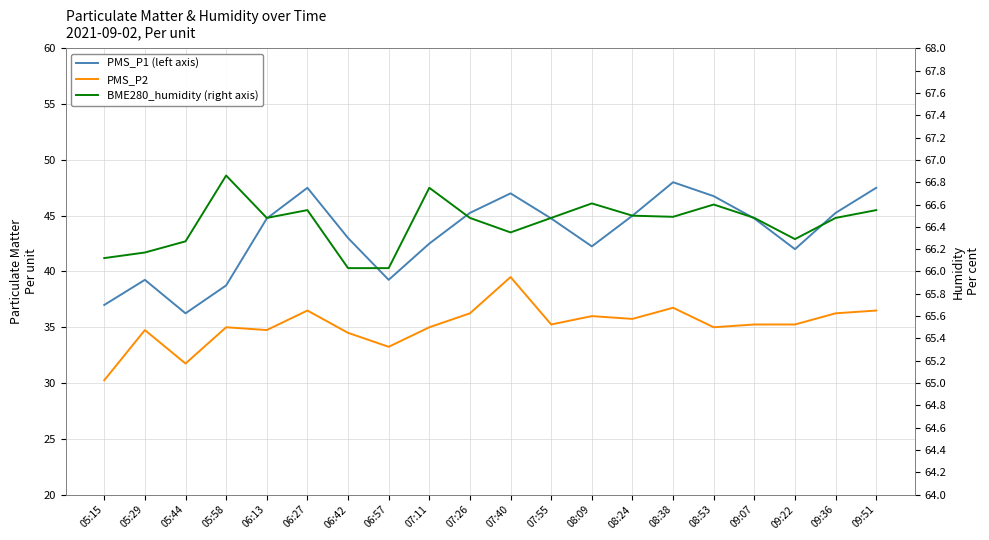

Reading left to right, list all the values displayed in this chart.

PMS_P1 (left axis): 05:15=37.0	05:29=39.2	05:44=36.2	05:58=38.8	06:13=44.8	06:27=47.5	06:42=43.0	06:57=39.2	07:11=42.5	07:26=45.2	07:40=47.0	07:55=44.8	08:09=42.2	08:24=45.0	08:38=48.0	08:53=46.8	09:07=44.8	09:22=42.0	09:36=45.2	09:51=47.5
PMS_P2: 05:15=30.2	05:29=34.8	05:44=31.8	05:58=35.0	06:13=34.8	06:27=36.5	06:42=34.5	06:57=33.2	07:11=35.0	07:26=36.2	07:40=39.5	07:55=35.2	08:09=36.0	08:24=35.8	08:38=36.8	08:53=35.0	09:07=35.2	09:22=35.2	09:36=36.2	09:51=36.5
BME280_humidity (right axis): 05:15=66.1	05:29=66.2	05:44=66.3	05:58=66.9	06:13=66.5	06:27=66.5	06:42=66.0	06:57=66.0	07:11=66.8	07:26=66.5	07:40=66.3	07:55=66.5	08:09=66.6	08:24=66.5	08:38=66.5	08:53=66.6	09:07=66.5	09:22=66.3	09:36=66.5	09:51=66.5